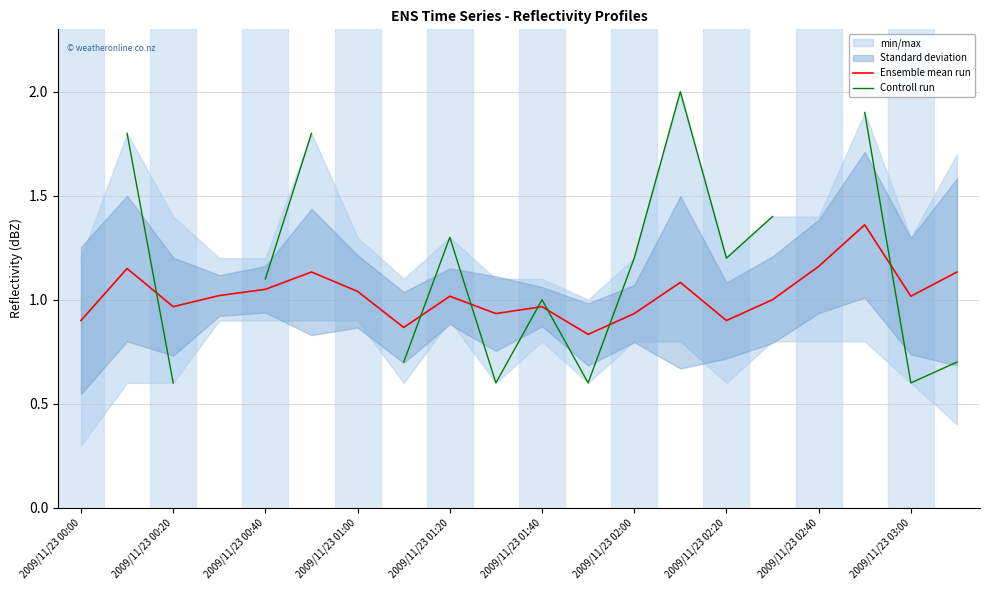

How many values in Controll run are above zero?

16